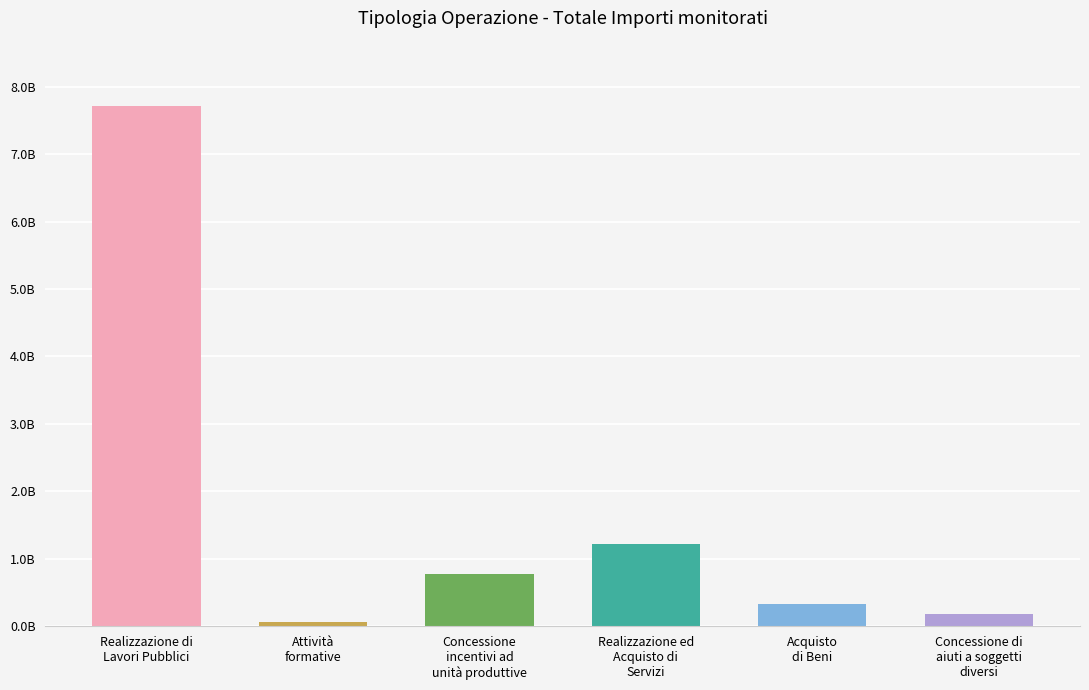

Reading left to right, transcribe all the data shown in this chart.

Realizzazione di
Lavori Pubblici=7715547361.2	Attività
formative=66303194.9	Concessione
incentivi ad
unità produttive=771772219.0	Realizzazione ed
Acquisto di
Servizi=1212983863.0	Acquisto
di Beni=334564156.6	Concessione di
aiuti a soggetti
diversi=180495022.5